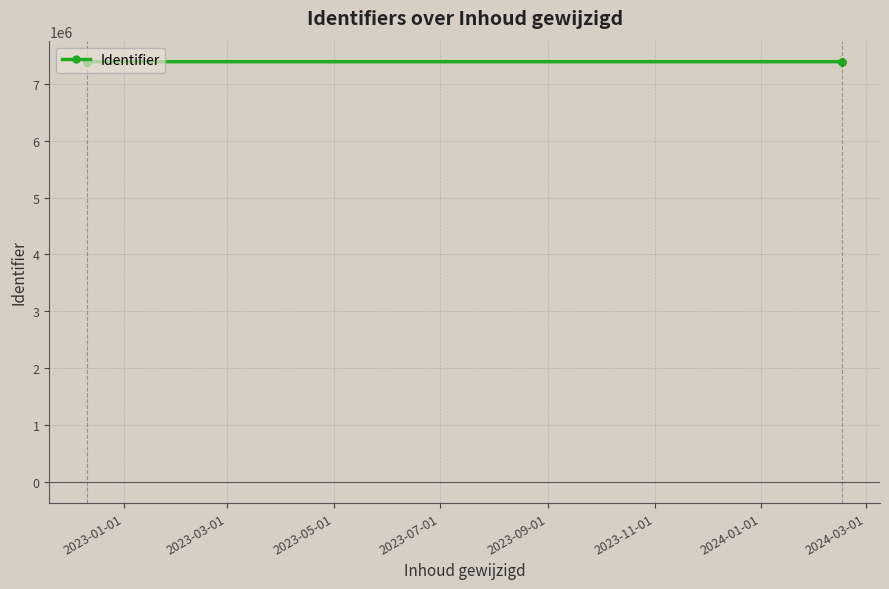

The value at 10 is 2888734. True or false?

False